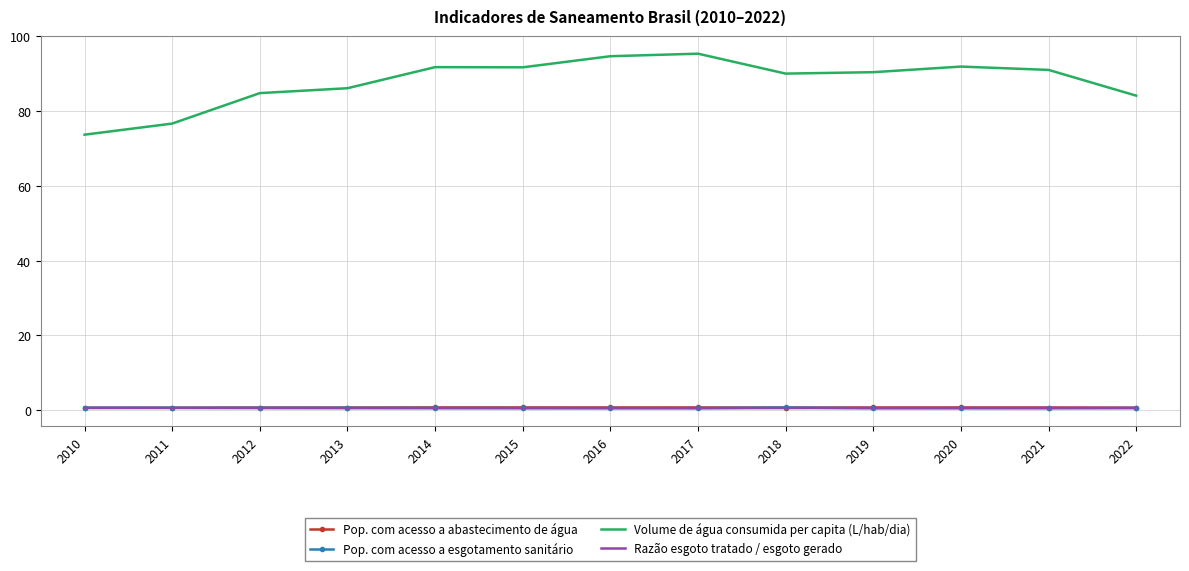

What is the difference between the maximum and minimum values in the Razão esgoto tratado / esgoto gerado series?

0.1